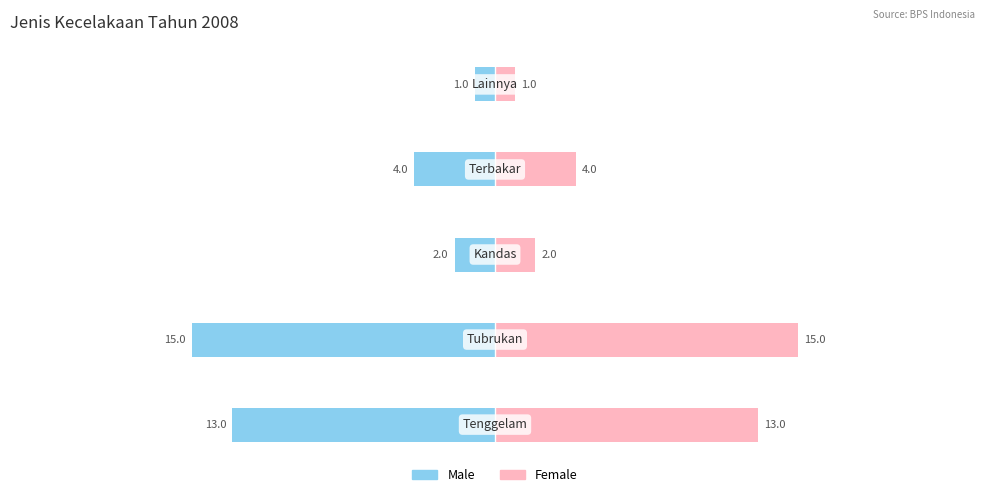

The Female series shows 3 at 0. True or false?

False